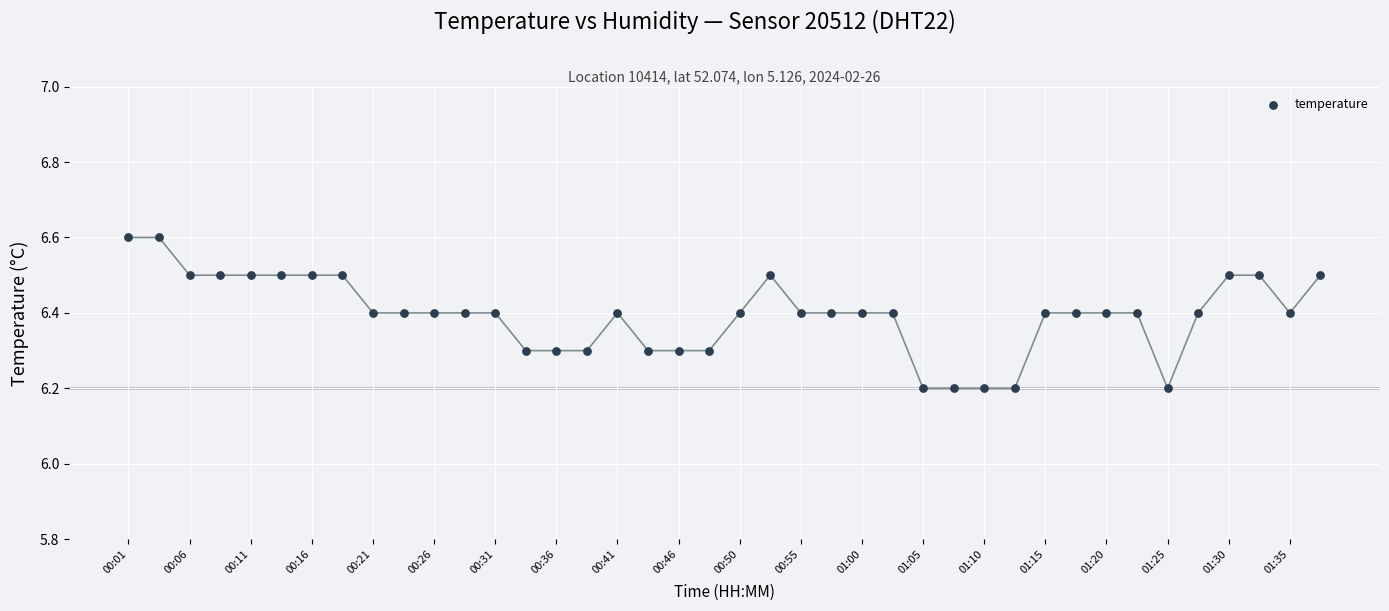

What is the range of Y values (max minus min)?

0.4